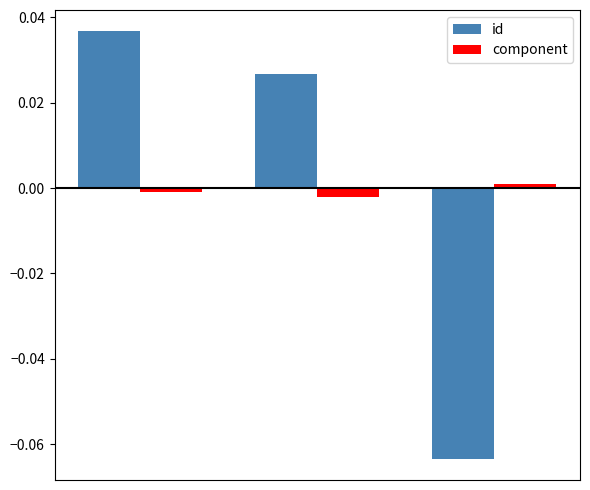

List the series in order of their peak value, highest first.

id, component